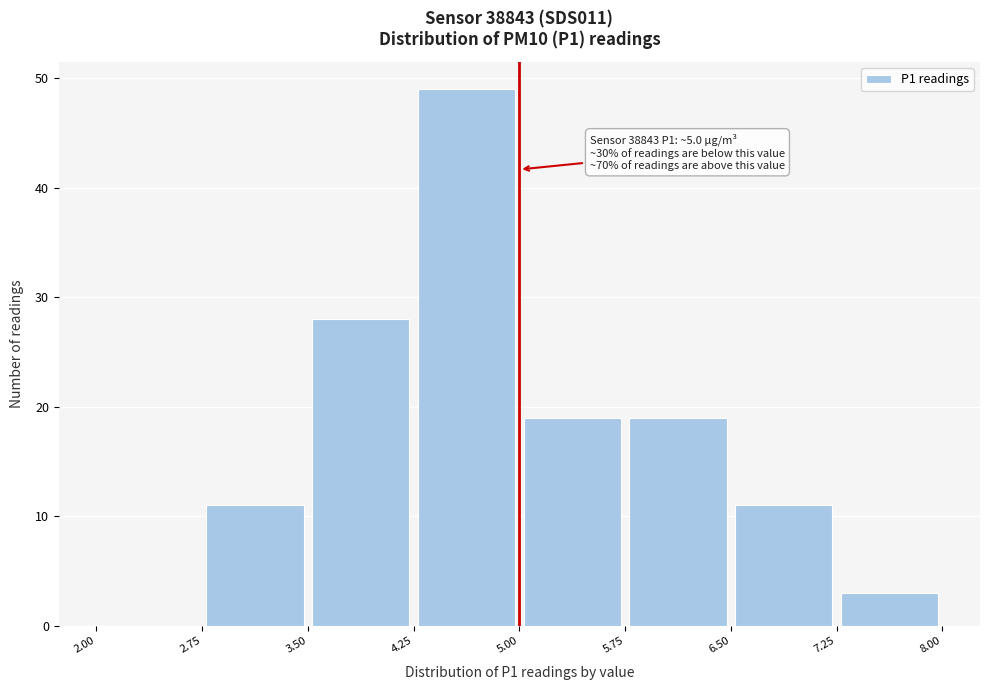

Over which range of the x-axis is the bar tallest?

4.25 to 5.00